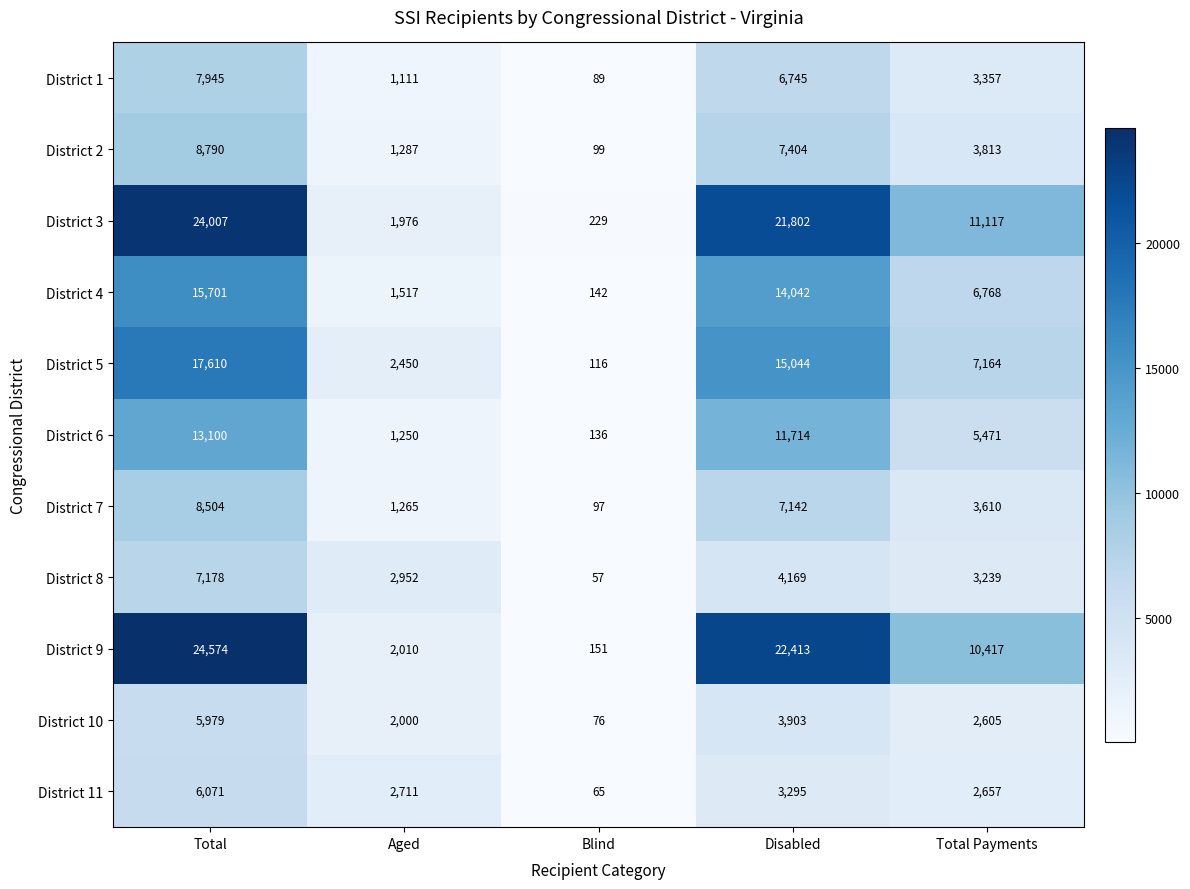

Which category has the lowest value across all series?

Blind